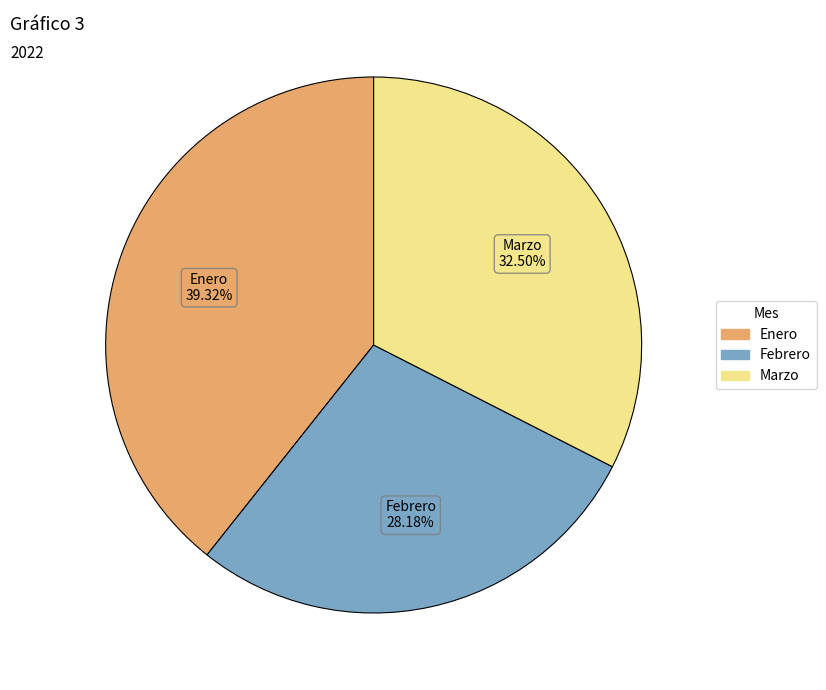

What is the largest slice in the pie chart?

Enero